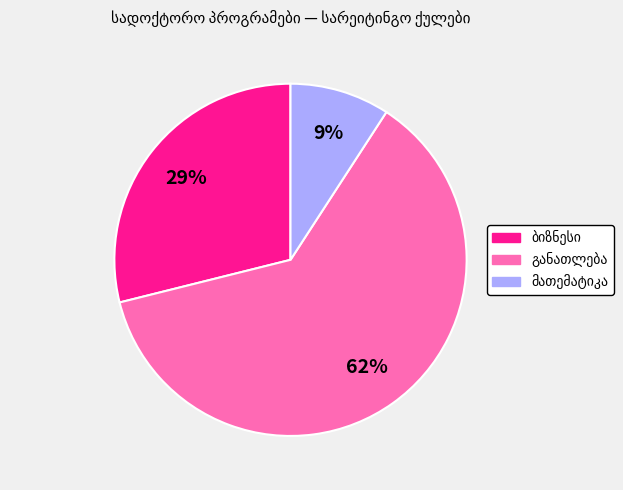

Is there a majority slice in this chart?

Yes